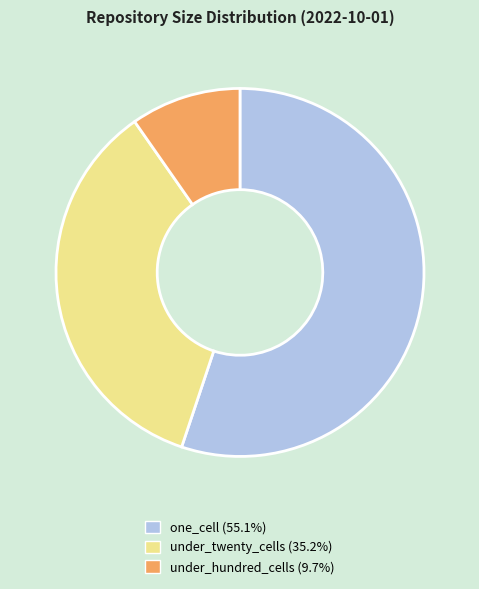

Is there any slice that represents more than half of the pie?

Yes